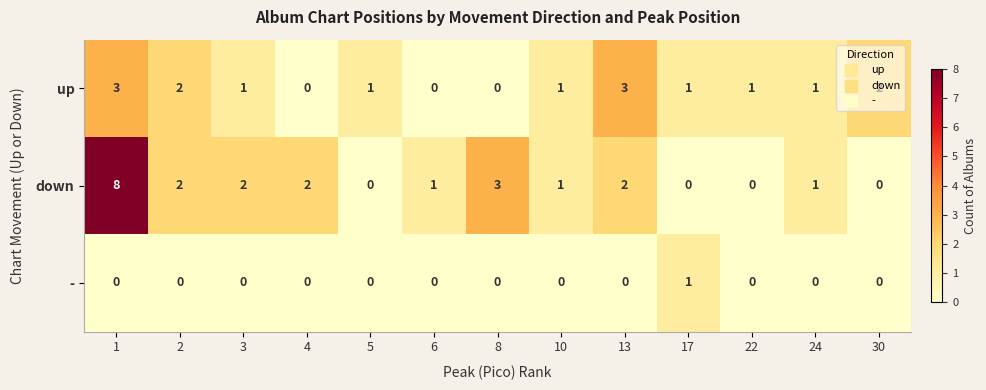

Which series has the largest total across all categories?

down